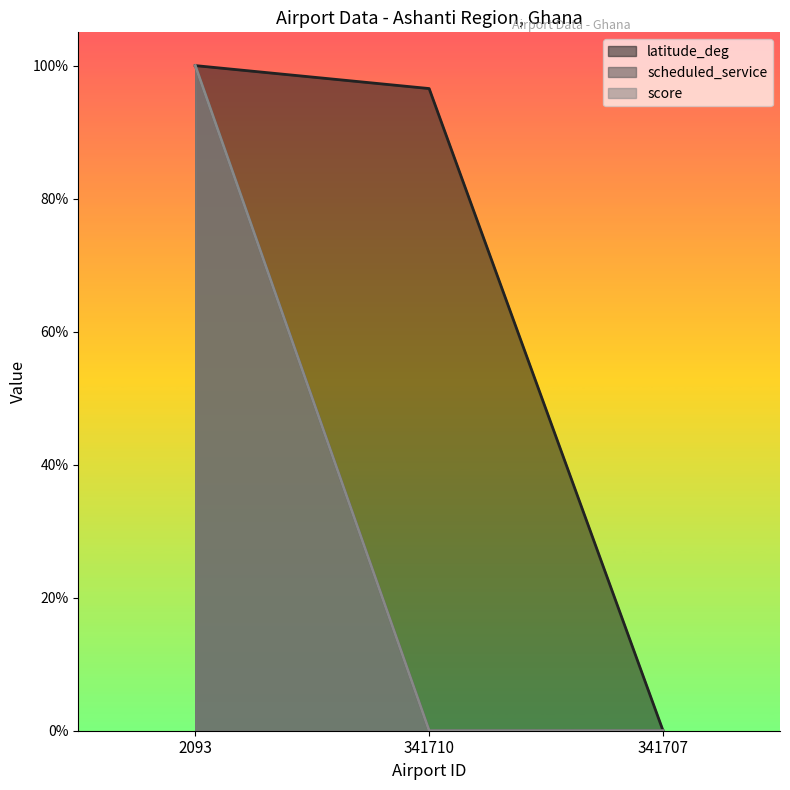

Which has a higher value, 341710 or 2093?

2093